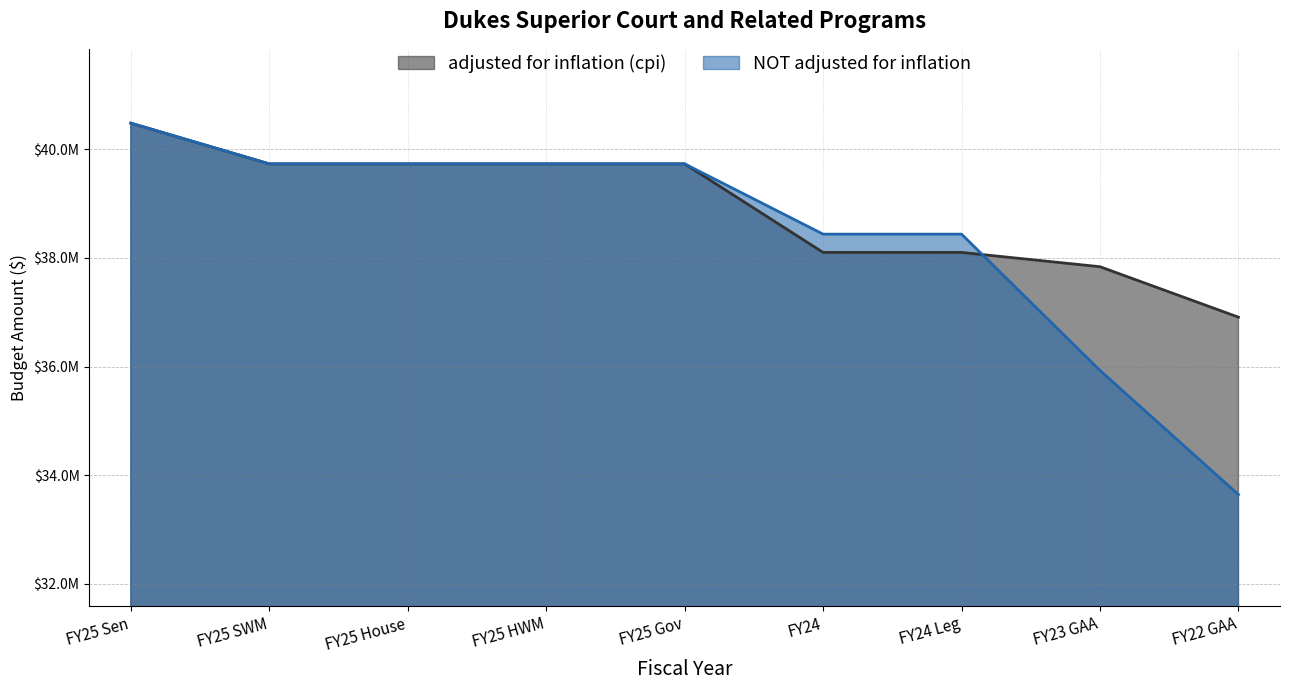

How many lines are shown in the chart?

2